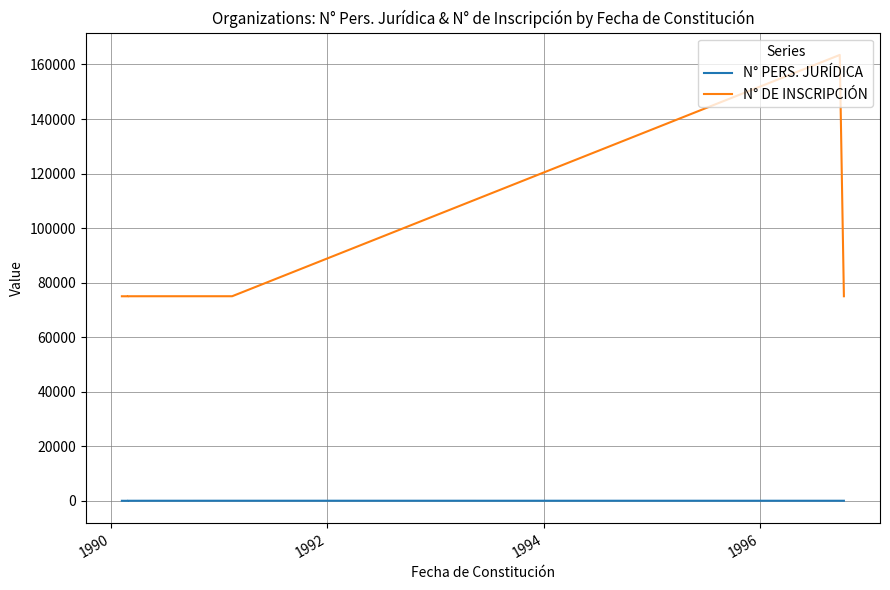

True or false: N° DE INSCRIPCIÓN has more than 2 interior local peaks.

True